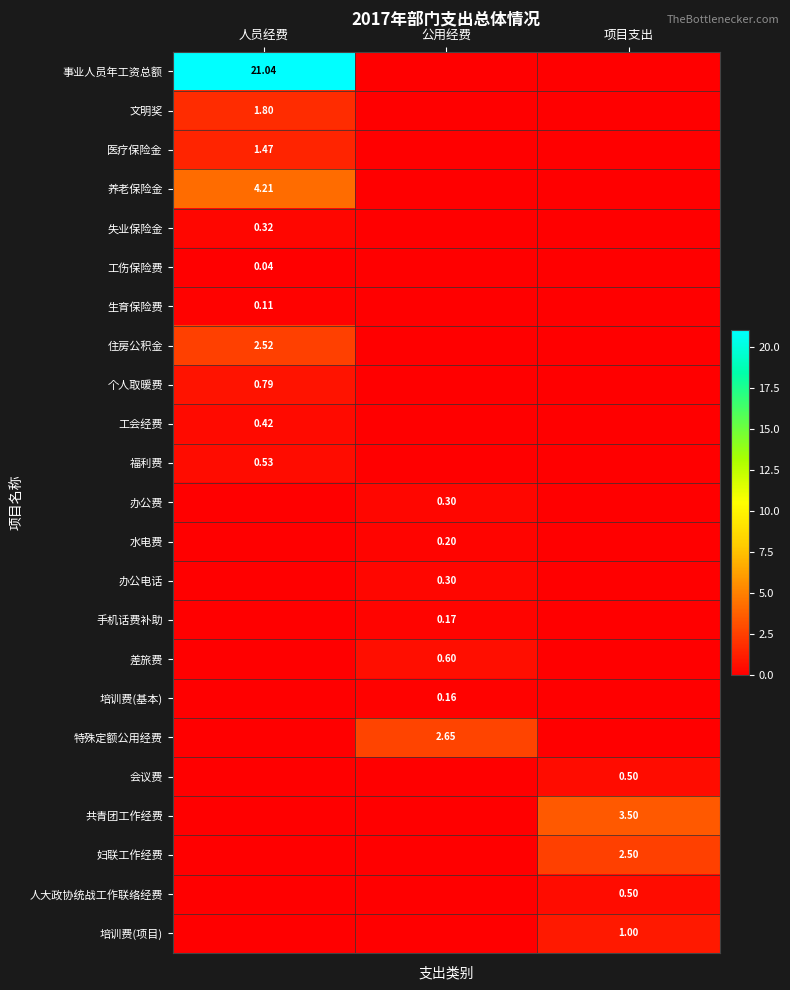

How many values in 培训费(项目) are above zero?

1